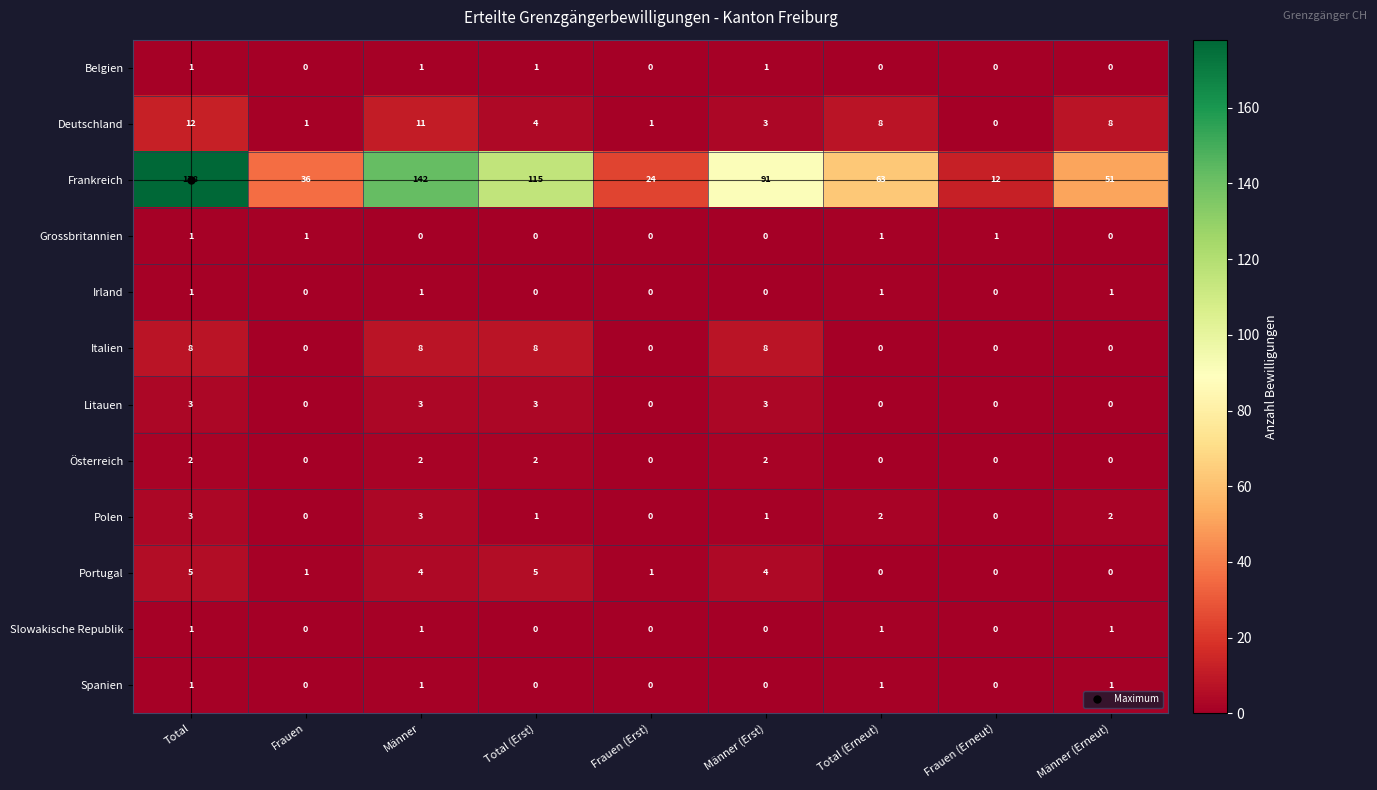

Which label corresponds to the largest value in the chart?

Total